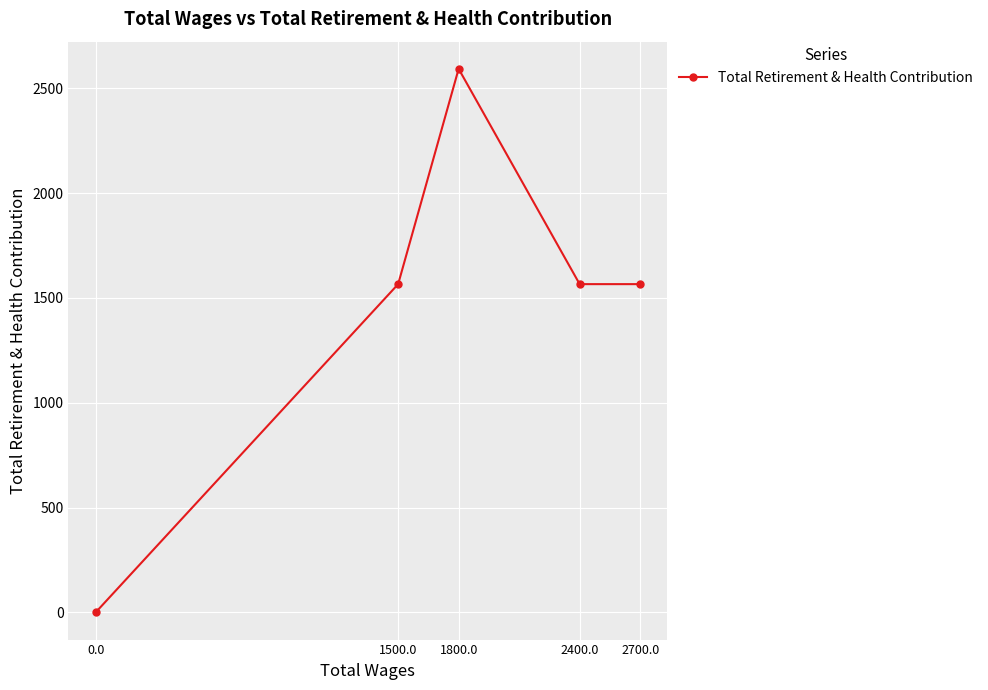

Approximately how many times larger is the value at 1800.0 compared to 2400.0?

1.7